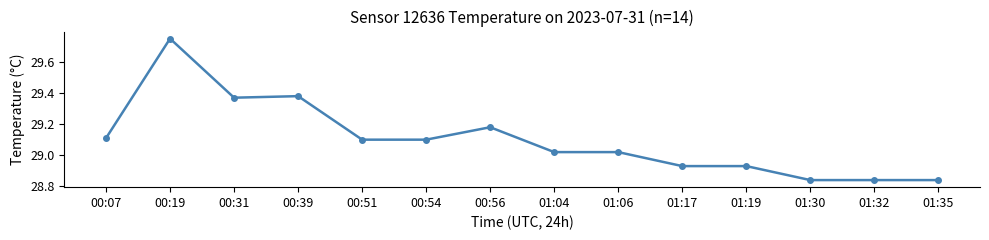

At which category does the data reach its first local peak?

00:19